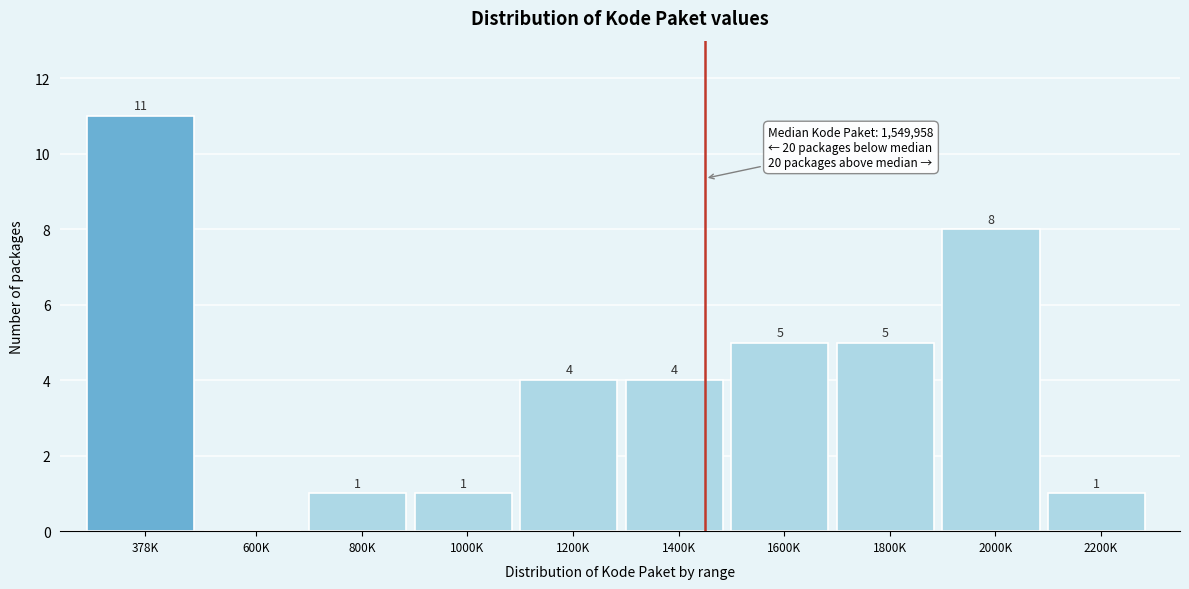

Reading left to right, transcribe all the data shown in this chart.

378K=11	600K=0	800K=1	1000K=1	1200K=4	1400K=4	1600K=5	1800K=5	2000K=8	2200K=1